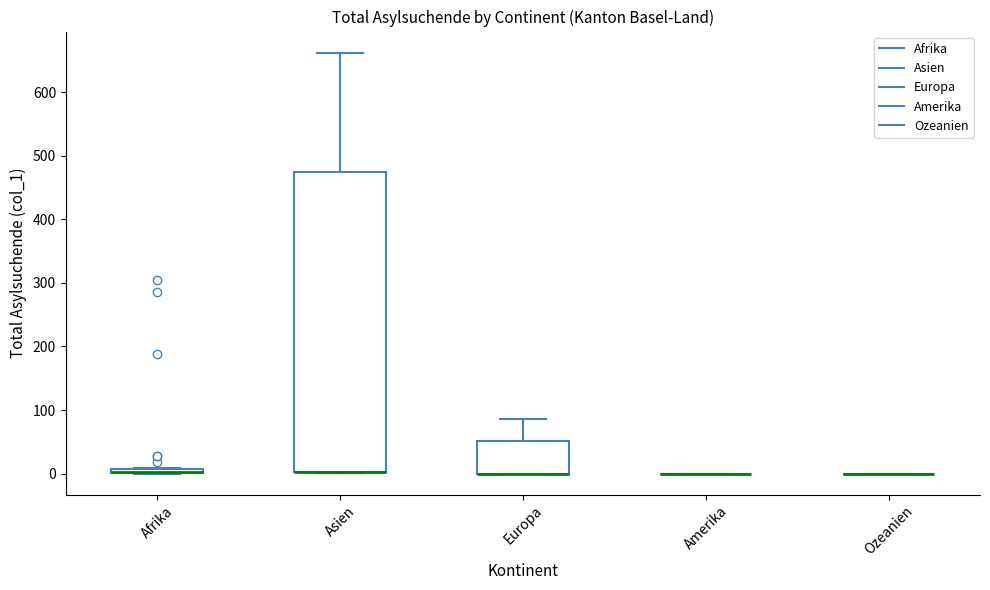

Where does the upper whisker of the box for Asien end on the y-axis? The values are not printed on the chart, so give them approximately, as read against the axis.

660